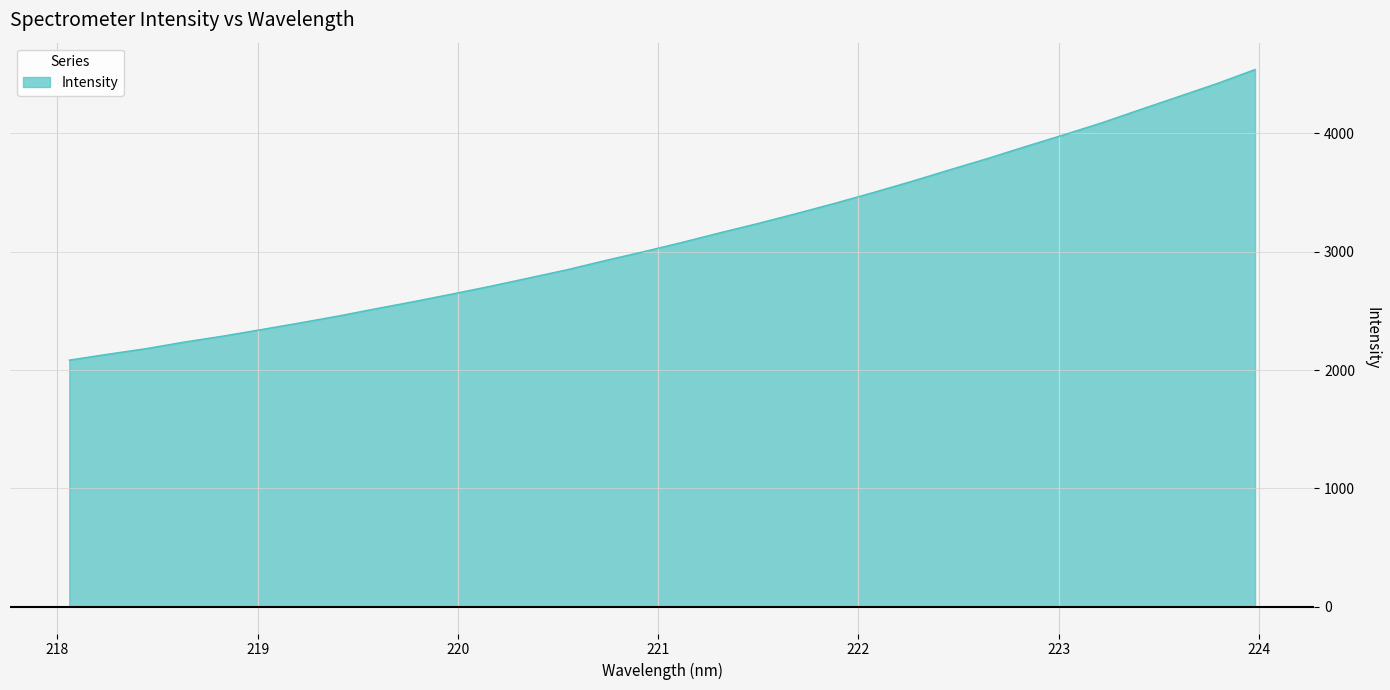

What is the maximum value shown in the chart?

4540.3